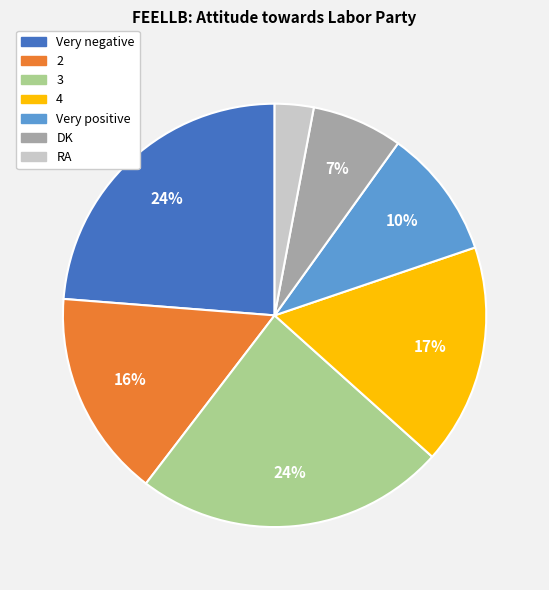

Which slice is the smallest?

RA